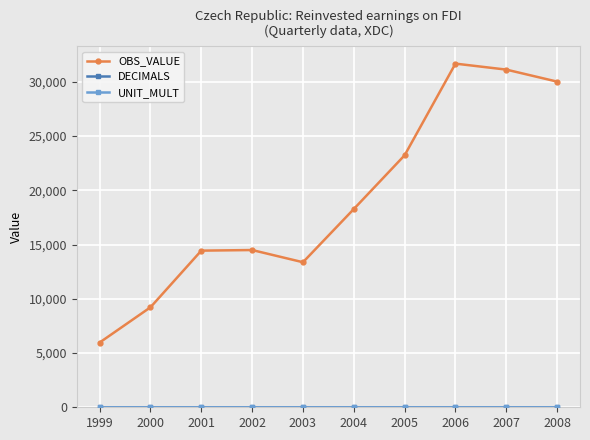

In OBS_VALUE, how many points are higher than both neighbors (excluding endpoints)?

2